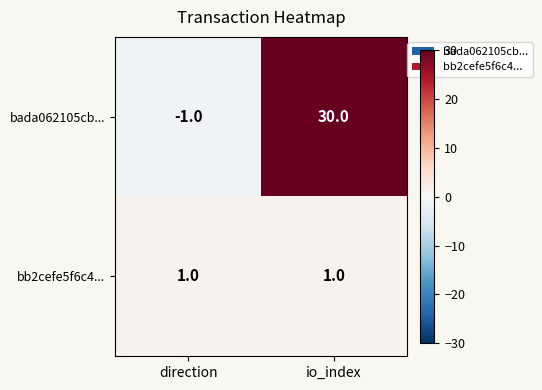

True or false: bb2cefe5f6c4... has a value of 0 at direction.

False